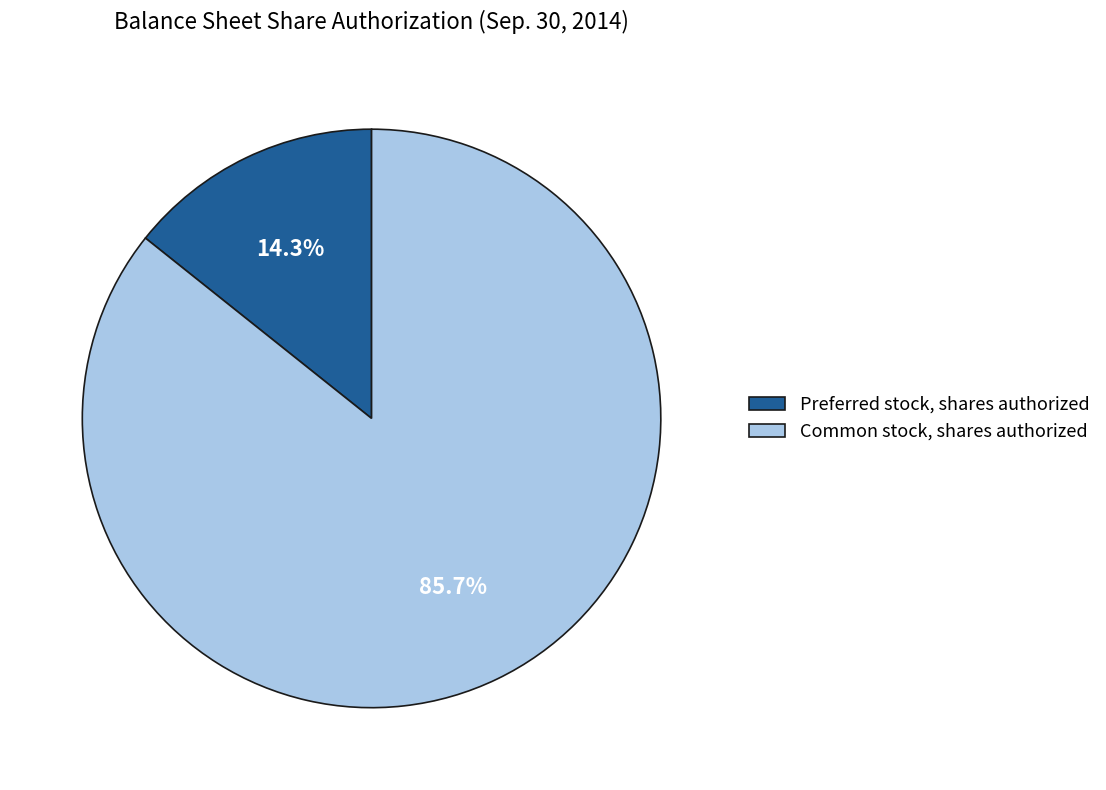

The Preferred stock, shares authorized slice represents 14% of the pie. True or false?

True